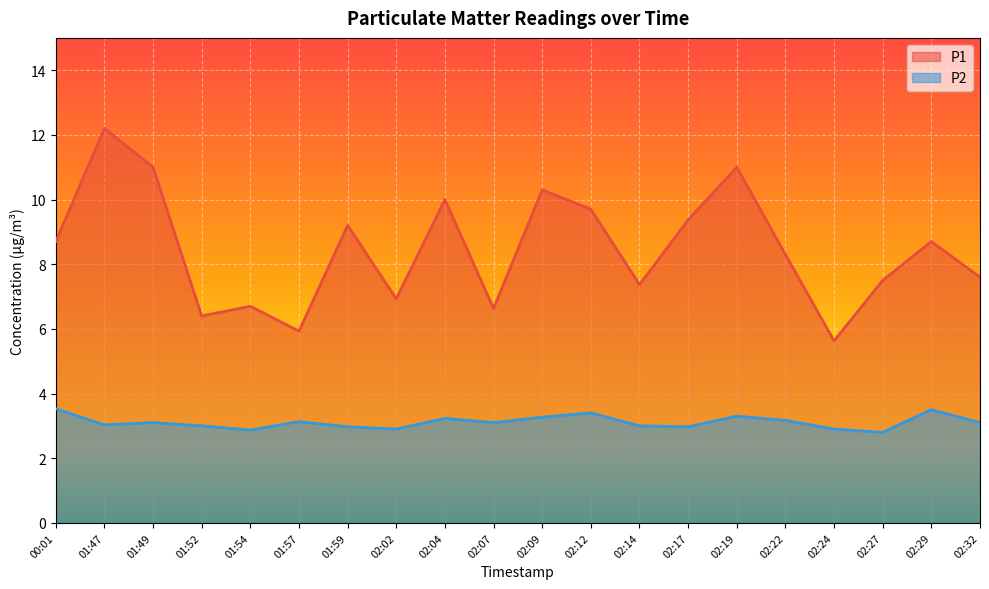

True or false: P1 has a value of 9.7 at 02:12.

True